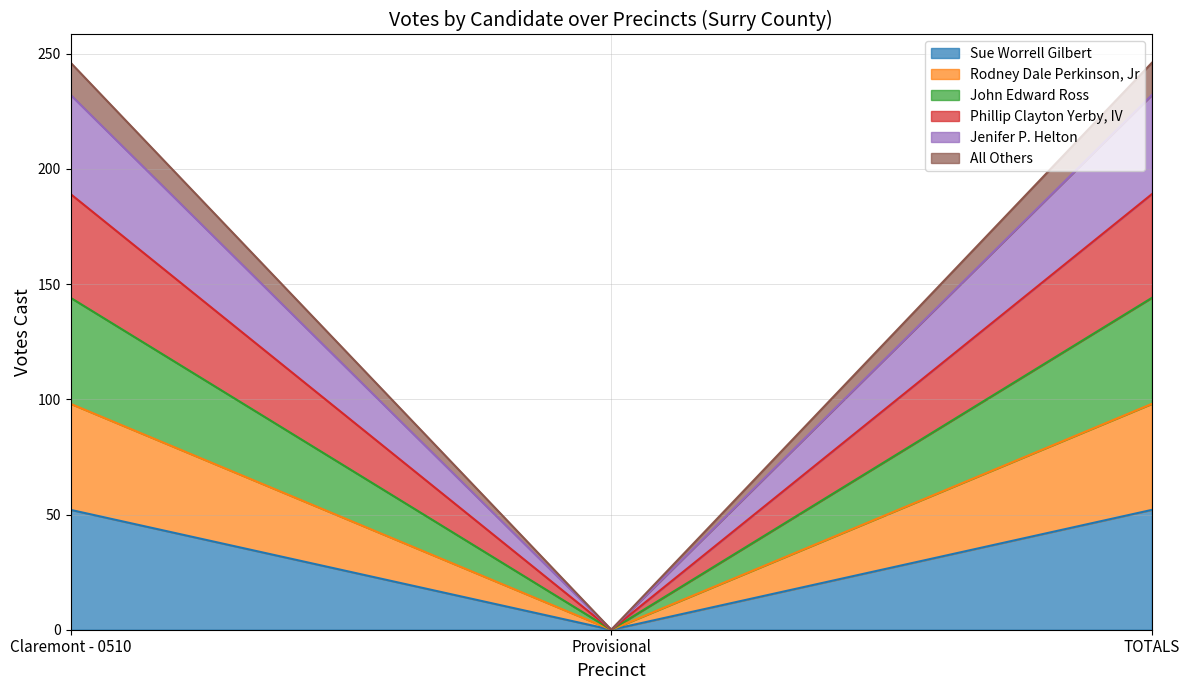

What is the label of the 1st point from the right?

TOTALS